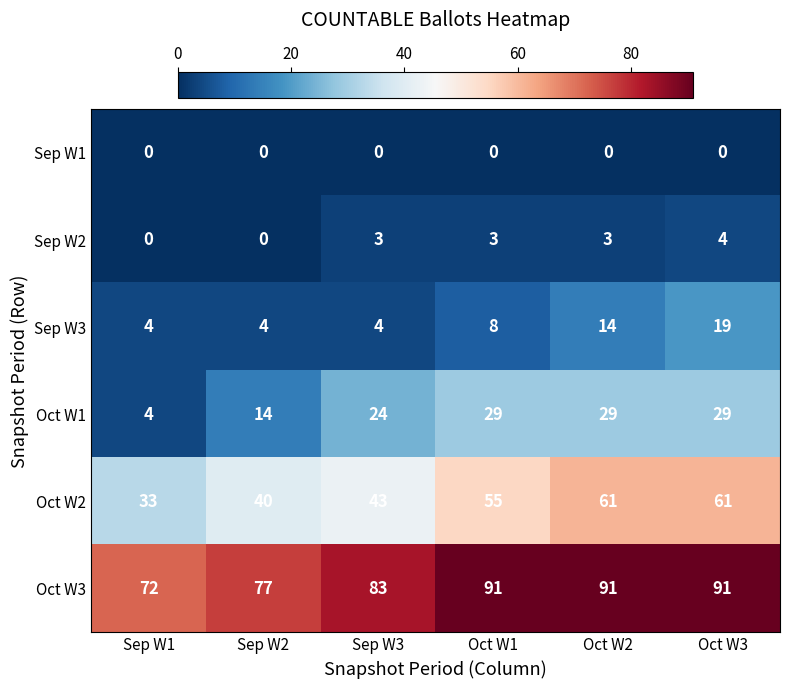

Count the number of data series in this chart.

6